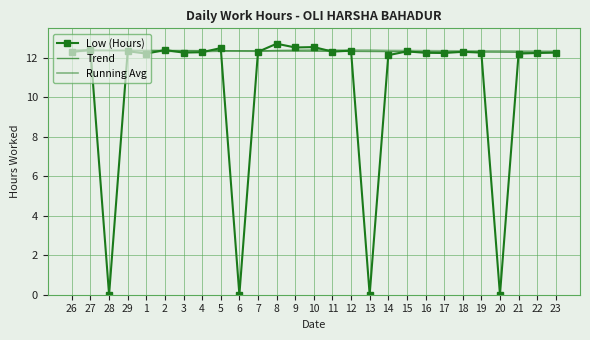

True or false: Trend has more than 1 points higher than both neighbors.

False